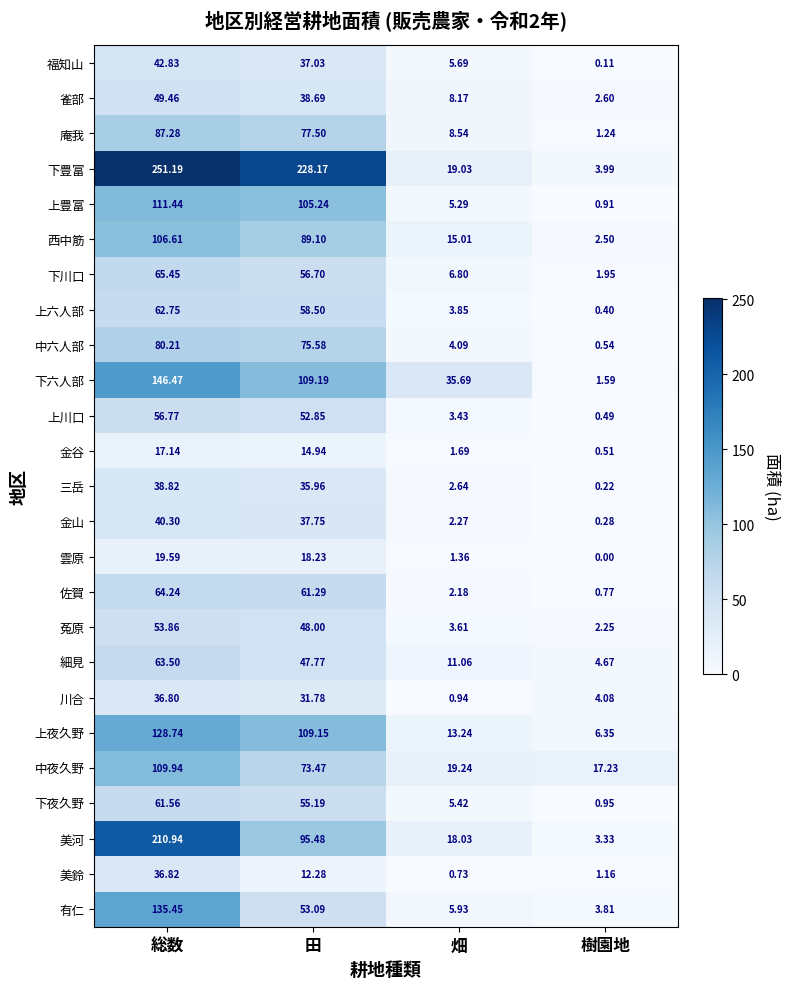

Which category has the lowest value in the 佐賀 series?

樹園地